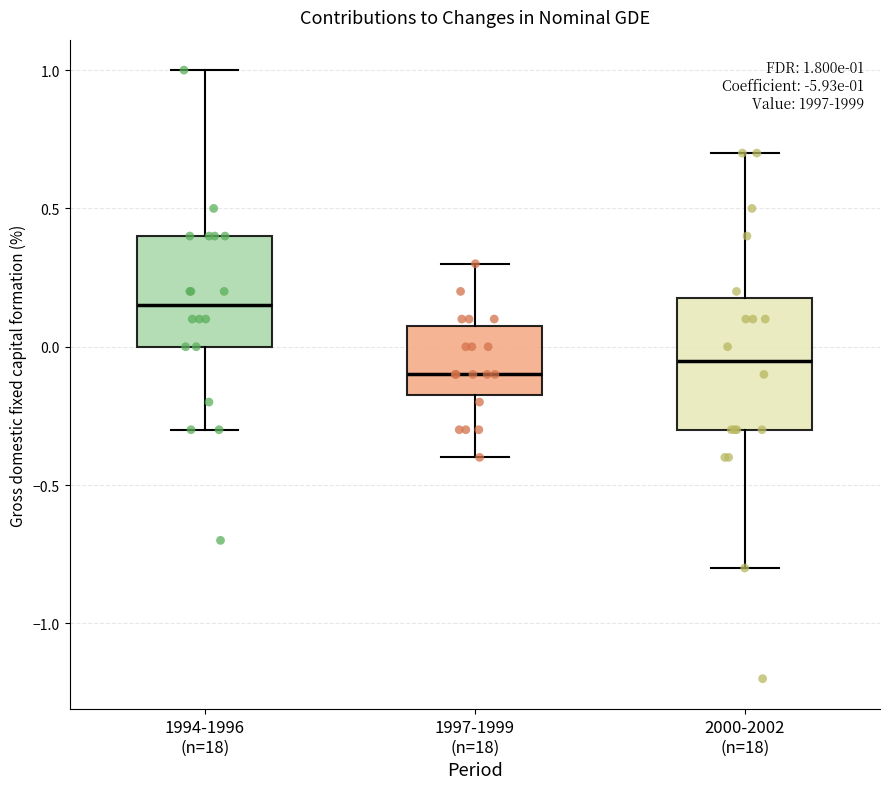

Which box is the tallest, from its lower edge to its upper edge?

2000-2002 (n=18)